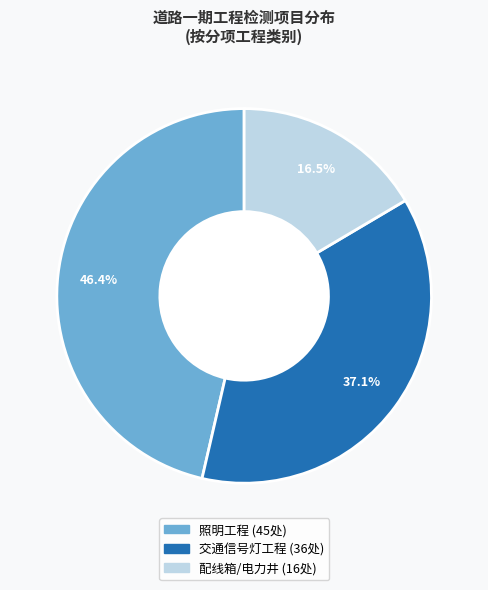

Does 配线箱/电力井 represent more than half of the total?

No